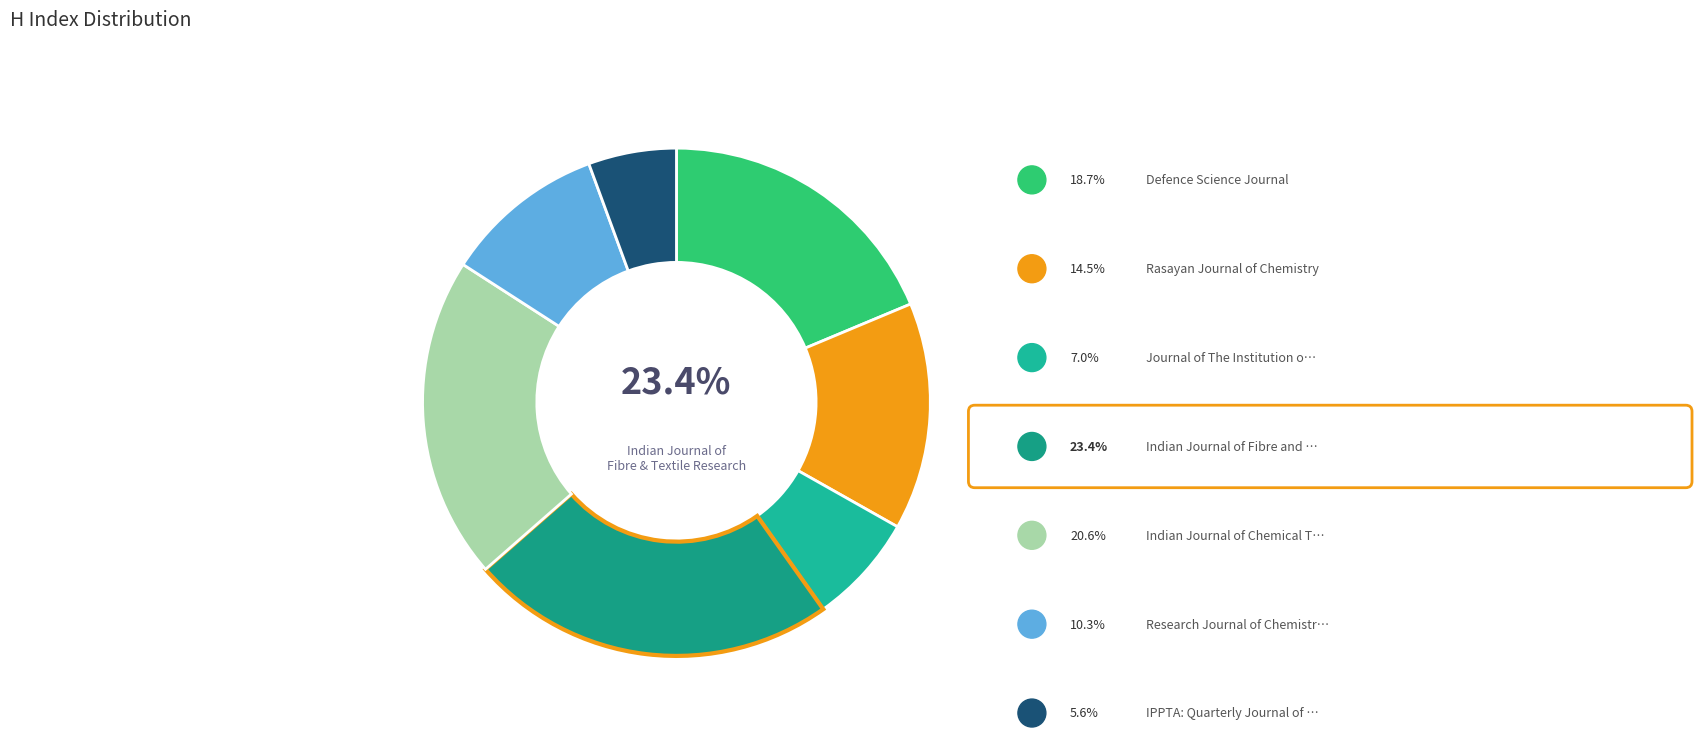

Which category has the smallest portion of the pie?

IPPTA: Quarterly Journal of Indian Pulp